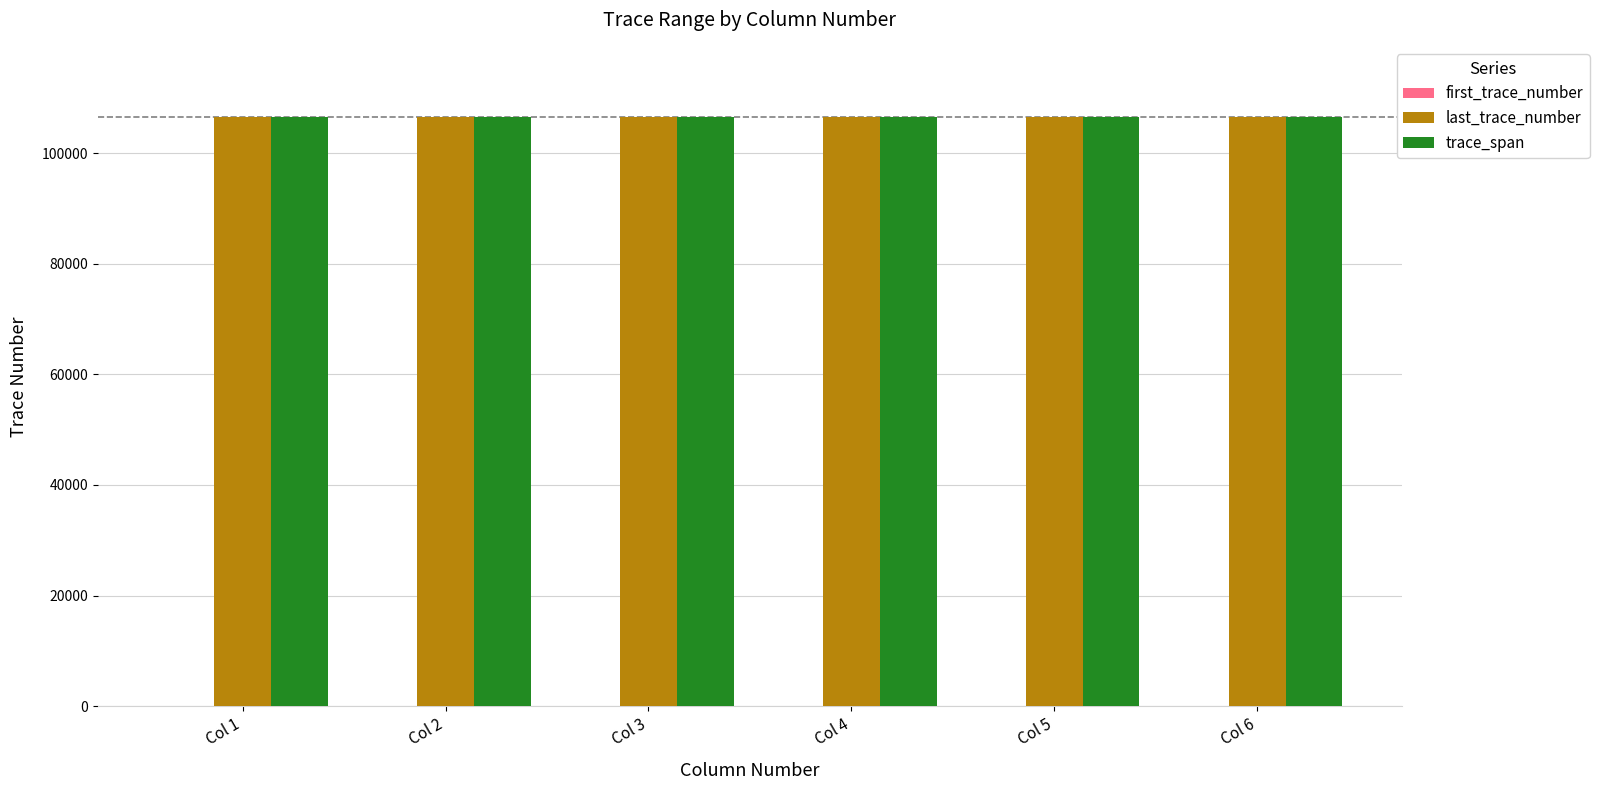

The value of last_trace_number at Col 6 is 149300. True or false?

False